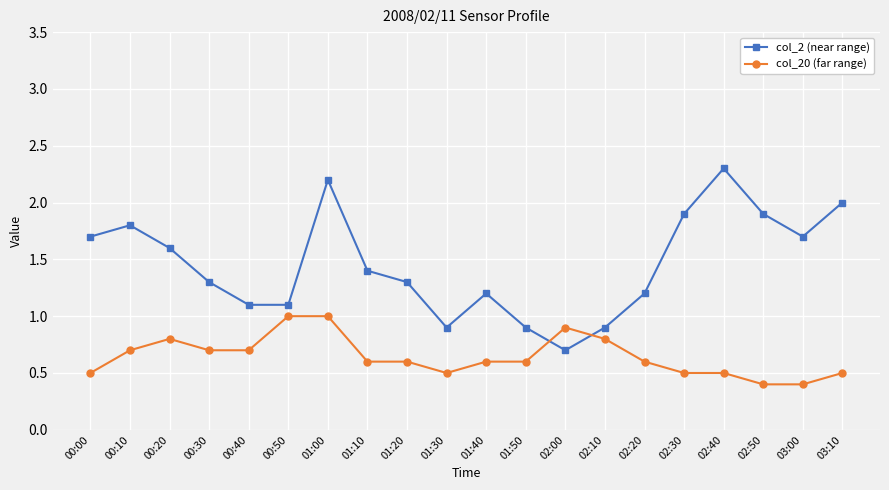

True or false: col_2 (near range) has a value of 0.7 at 01:20.

False